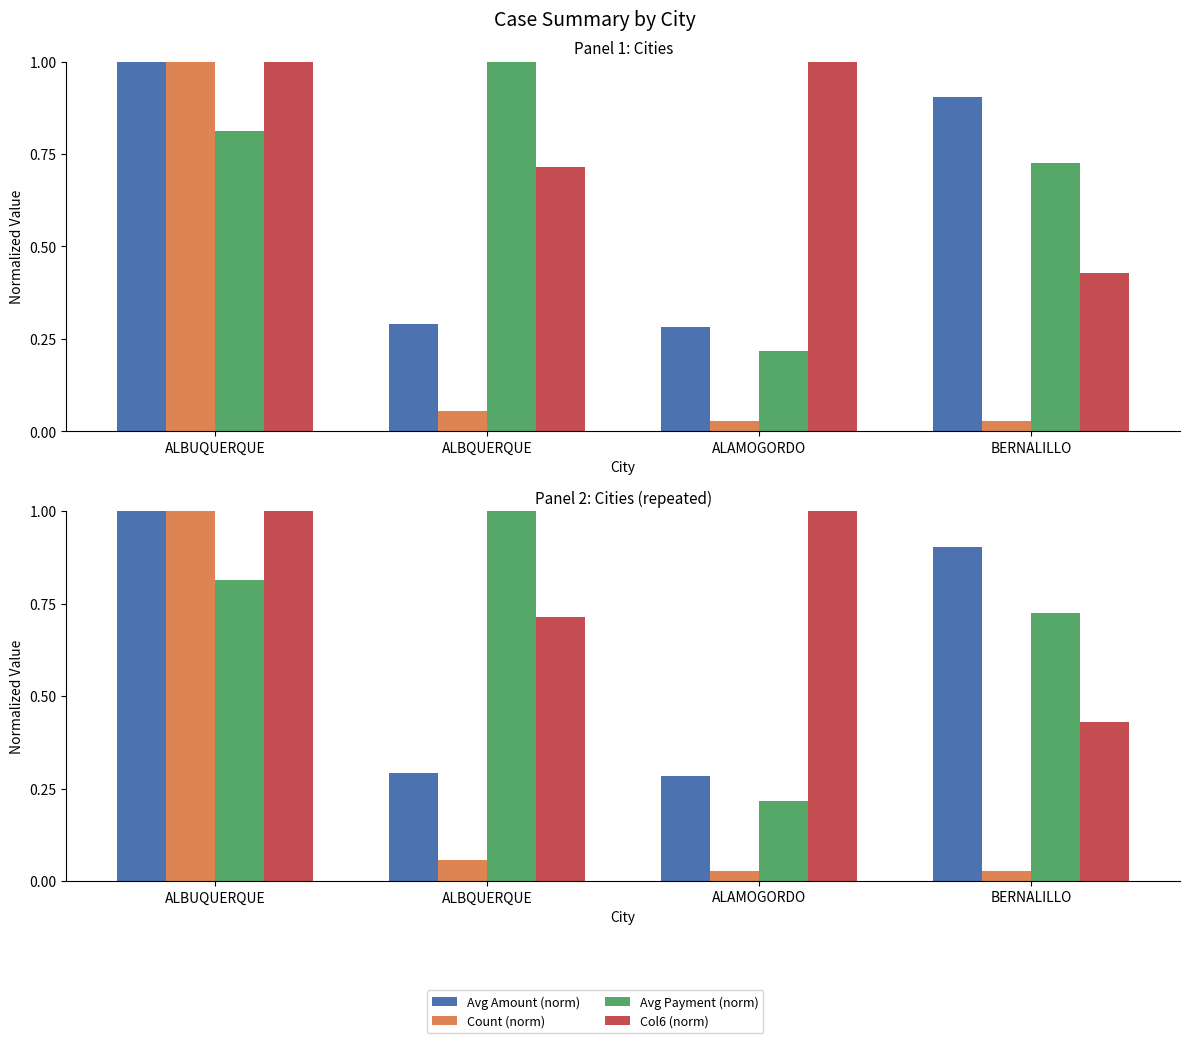

Reading left to right, transcribe all the data shown in this chart.

Avg Amount (norm): 1.0	0.3	0.3	0.9
Count (norm): 1.0	0.1	0.0	0.0
Avg Payment (norm): 0.8	1.0	0.2	0.7
Col6 (norm): 1.0	0.7	1.0	0.4